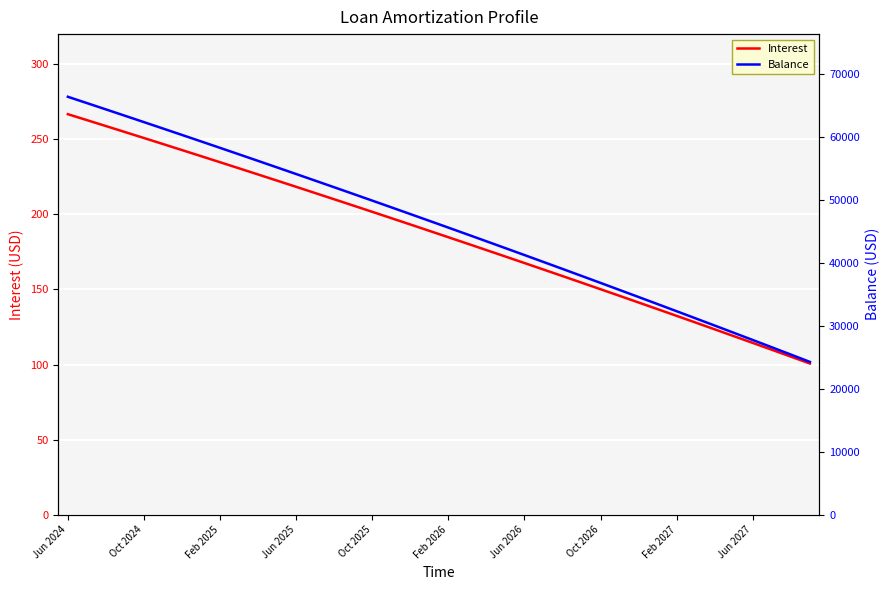

The value of Interest at 39 is 100.7. True or false?

True